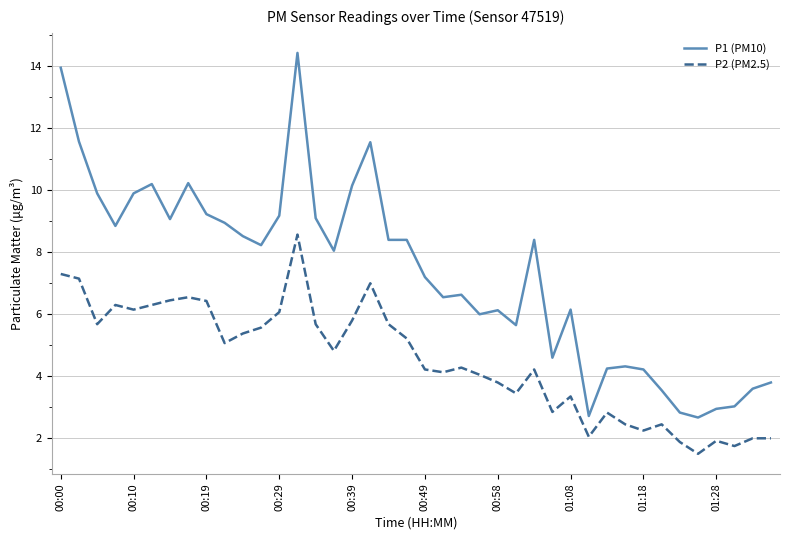

What is the difference between the maximum and minimum values in the P2 (PM2.5) series?

7.1